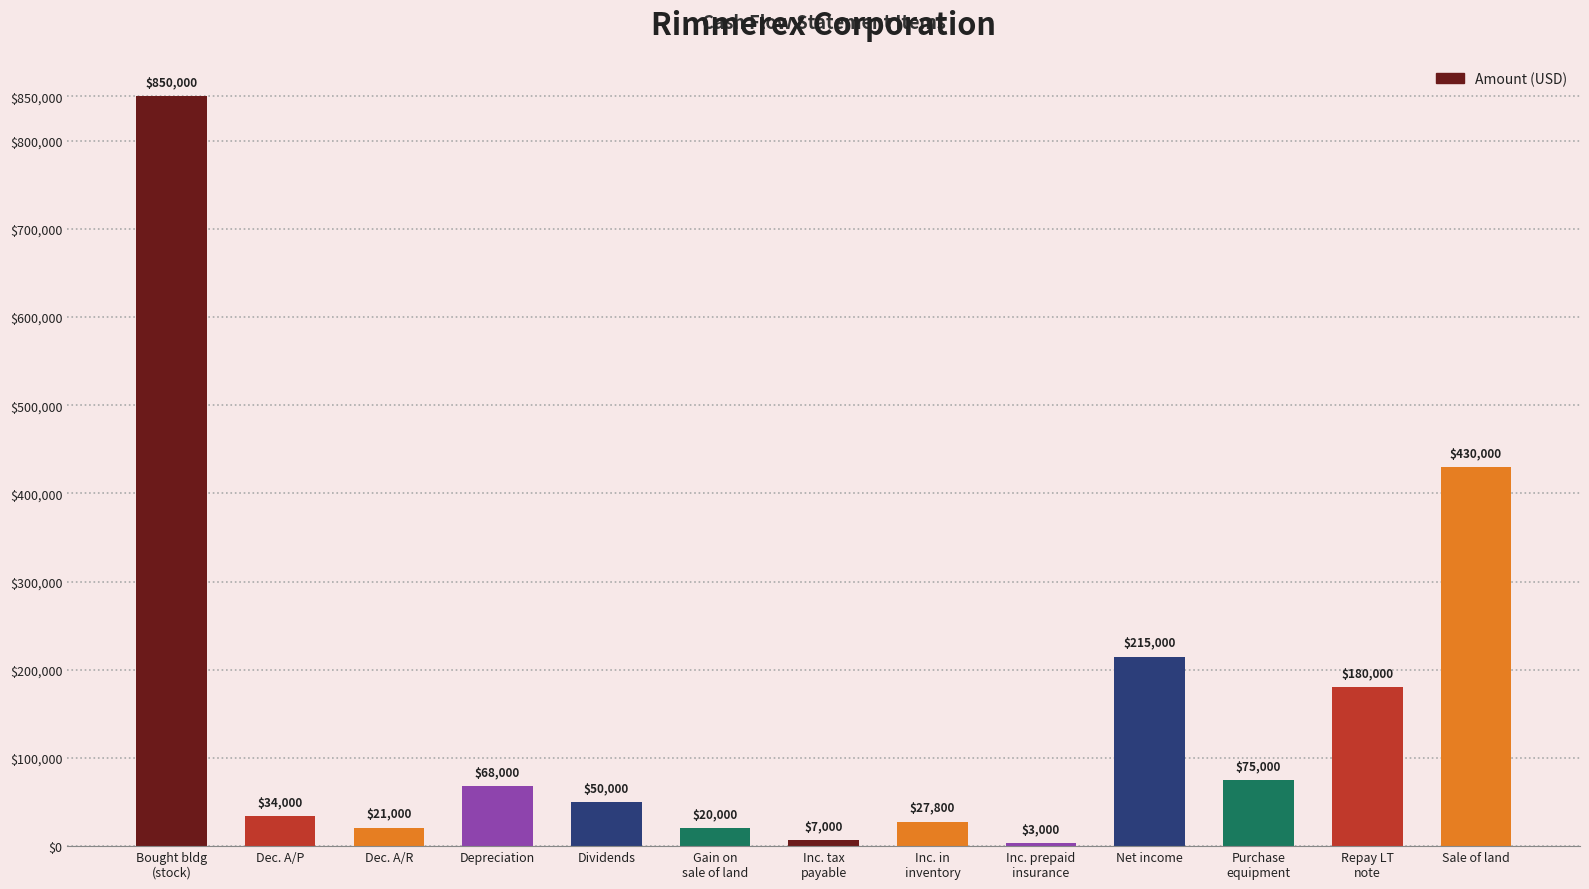

Which label corresponds to the smallest value in the chart?

Inc. prepaid
insurance